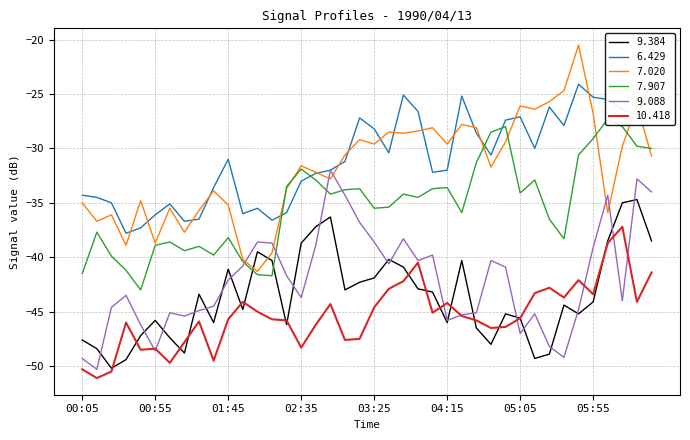

Is it true that 7.020 equals -26.3 at 00:55?

False